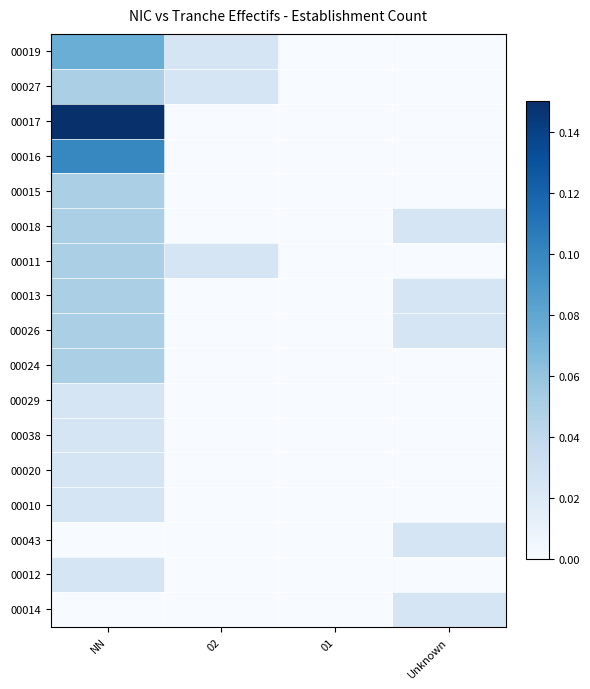

Reading left to right, list all the values displayed in this chart.

00019: NN=0.1	02=0.0	01=0.0	Unknown=0.0
00027: NN=0.0	02=0.0	01=0.0	Unknown=0.0
00017: NN=0.1	02=0.0	01=0.0	Unknown=0.0
00016: NN=0.1	02=0.0	01=0.0	Unknown=0.0
00015: NN=0.0	02=0.0	01=0.0	Unknown=0.0
00018: NN=0.0	02=0.0	01=0.0	Unknown=0.0
00011: NN=0.0	02=0.0	01=0.0	Unknown=0.0
00013: NN=0.0	02=0.0	01=0.0	Unknown=0.0
00026: NN=0.0	02=0.0	01=0.0	Unknown=0.0
00024: NN=0.0	02=0.0	01=0.0	Unknown=0.0
00029: NN=0.0	02=0.0	01=0.0	Unknown=0.0
00038: NN=0.0	02=0.0	01=0.0	Unknown=0.0
00020: NN=0.0	02=0.0	01=0.0	Unknown=0.0
00010: NN=0.0	02=0.0	01=0.0	Unknown=0.0
00043: NN=0.0	02=0.0	01=0.0	Unknown=0.0
00012: NN=0.0	02=0.0	01=0.0	Unknown=0.0
00014: NN=0.0	02=0.0	01=0.0	Unknown=0.0